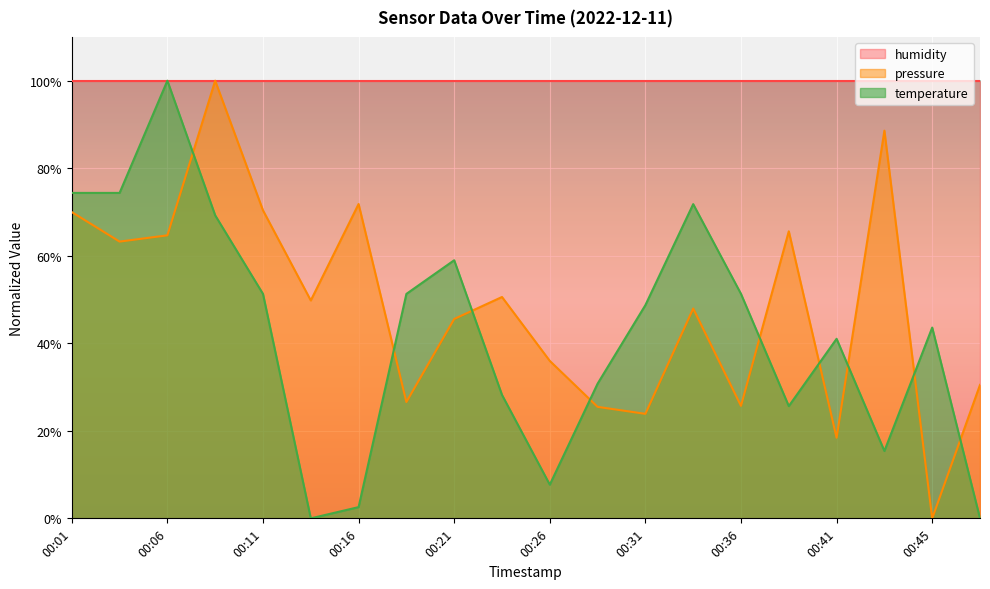

In pressure, how many points are lower than both neighbors (excluding endpoints)?

7